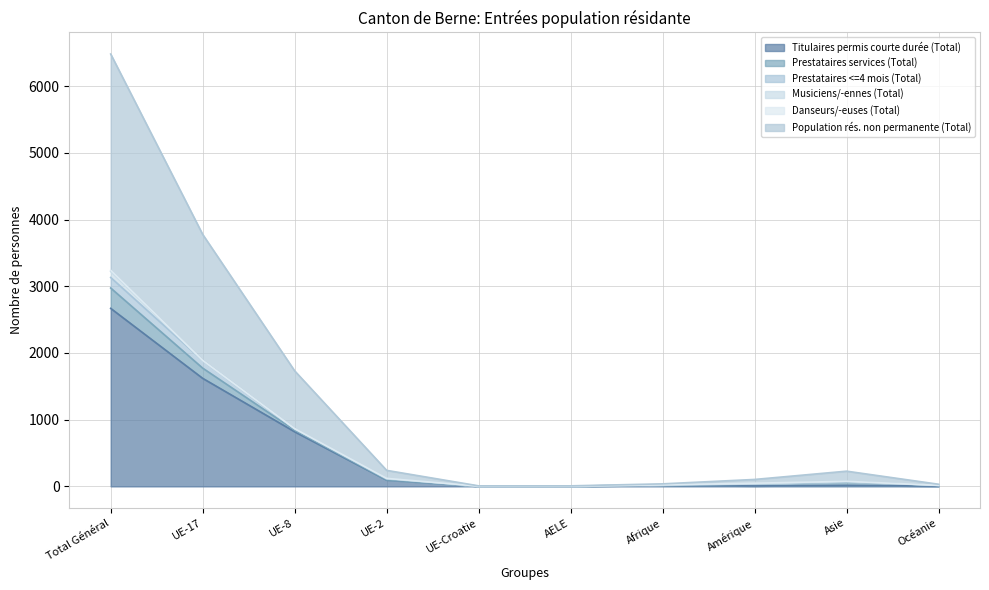

What is the label of the 4th point from the left?

UE-2